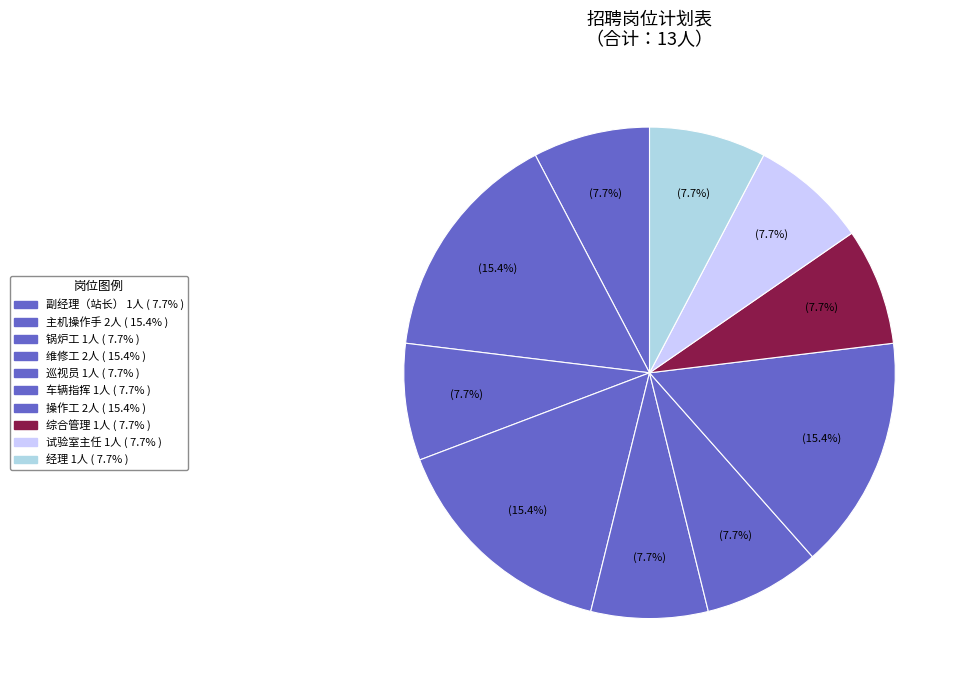

How many segments does this pie chart have?

10